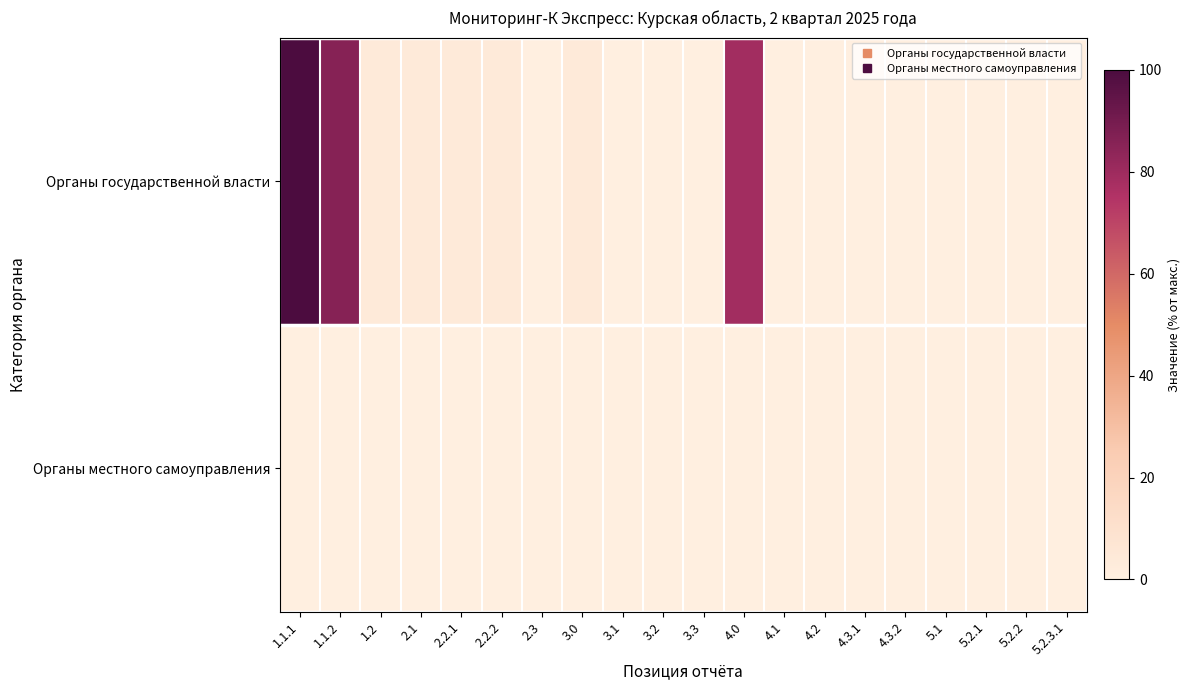

At how many categories does at least one series exceed 16?

3